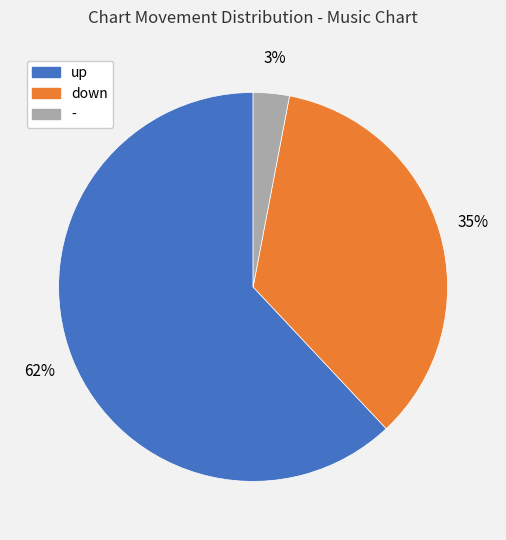

What percentage is the - slice, to the nearest percent?

3%